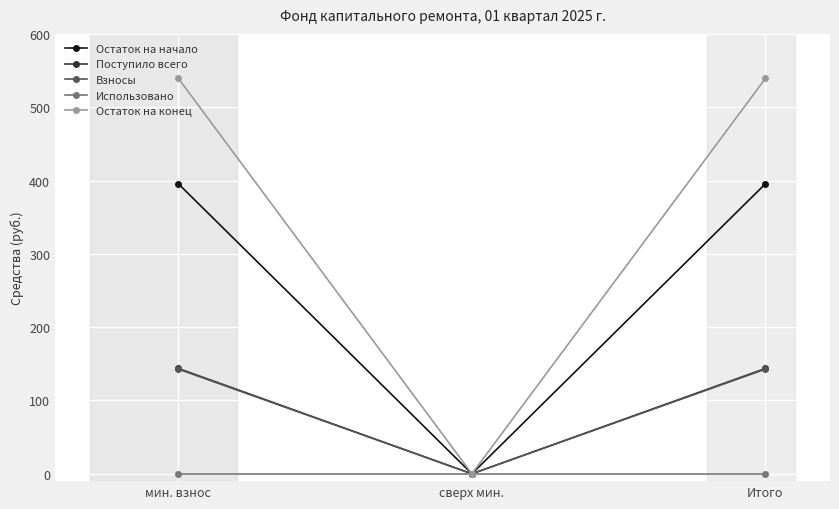

True or false: Использовано has a value of 0.0 at Итого.

True